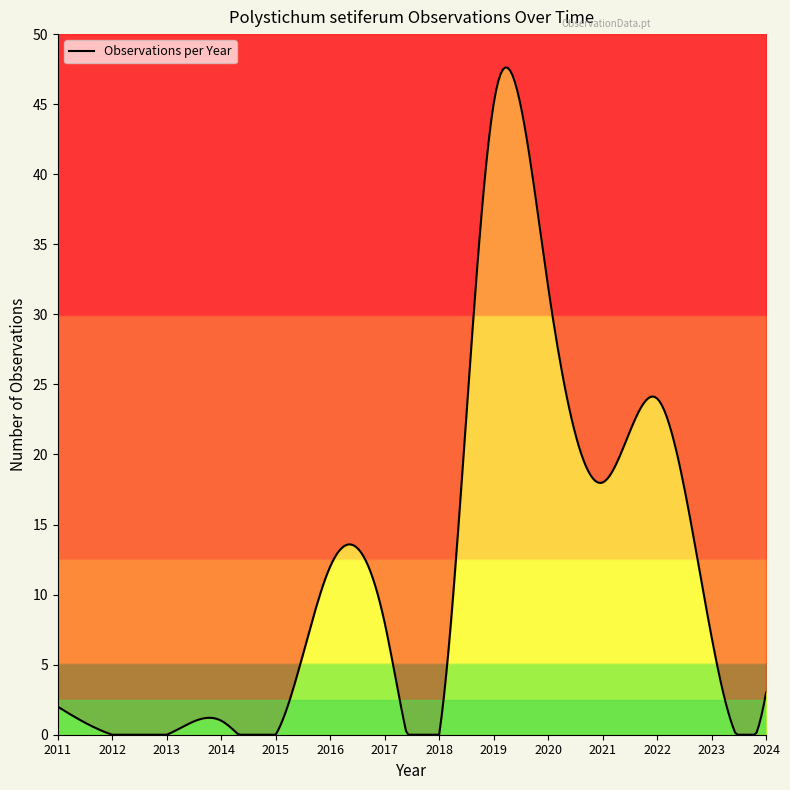

Reading left to right, extract all data points from this chart.

2011=2	2012=0	2013=0	2014=1	2015=0	2016=12	2017=8	2018=0	2019=45	2020=32	2021=18	2022=24	2023=7	2024=3